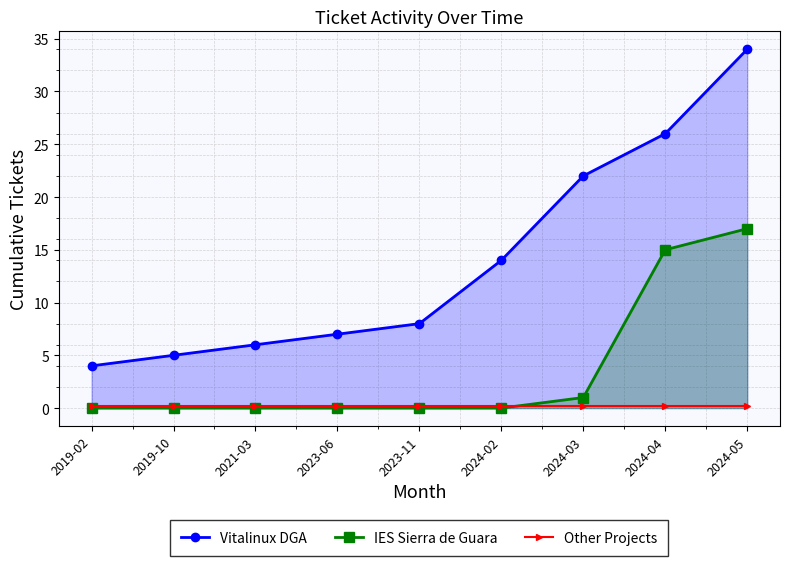

True or false: Vitalinux DGA and Other Projects cross at least once.

False